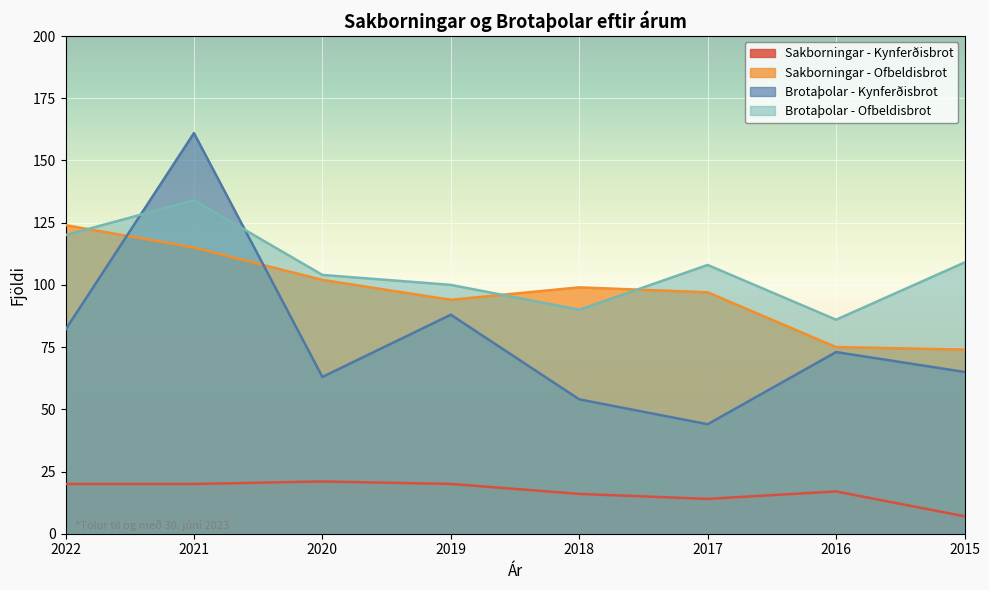

What is the approximate value of Sakborningar - Kynferðisbrot at 2018?

16